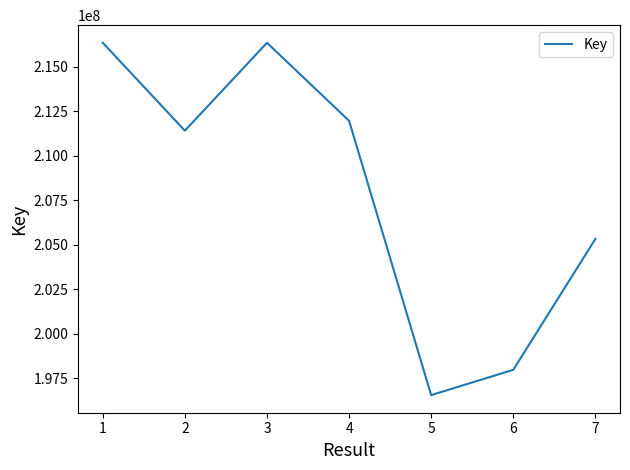

How many interior local valleys (lower than both neighbors) does the data have?

2